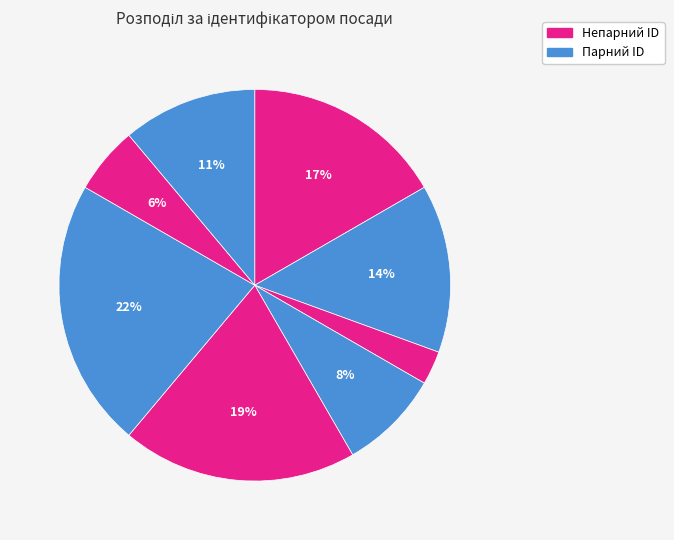

Count the number of slices in the pie.

8